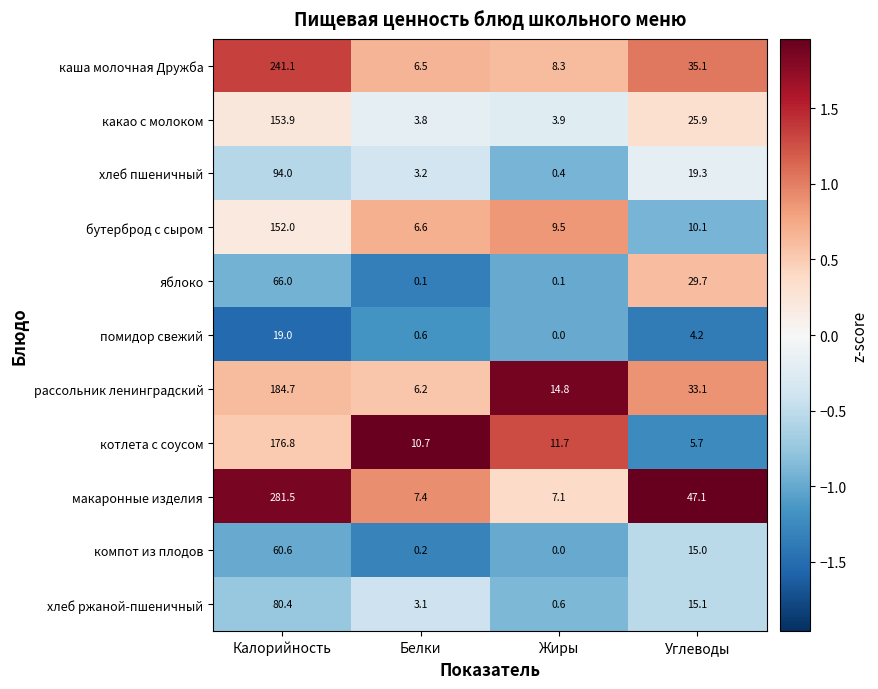

Rank the series by their maximum value, from highest to lowest.

макаронные изделия, каша молочная Дружба, рассольник ленинградский, котлета с соусом, какао с молоком, бутерброд с сыром, хлеб пшеничный, хлеб ржаной-пшеничный, яблоко, компот из плодов, помидор свежий